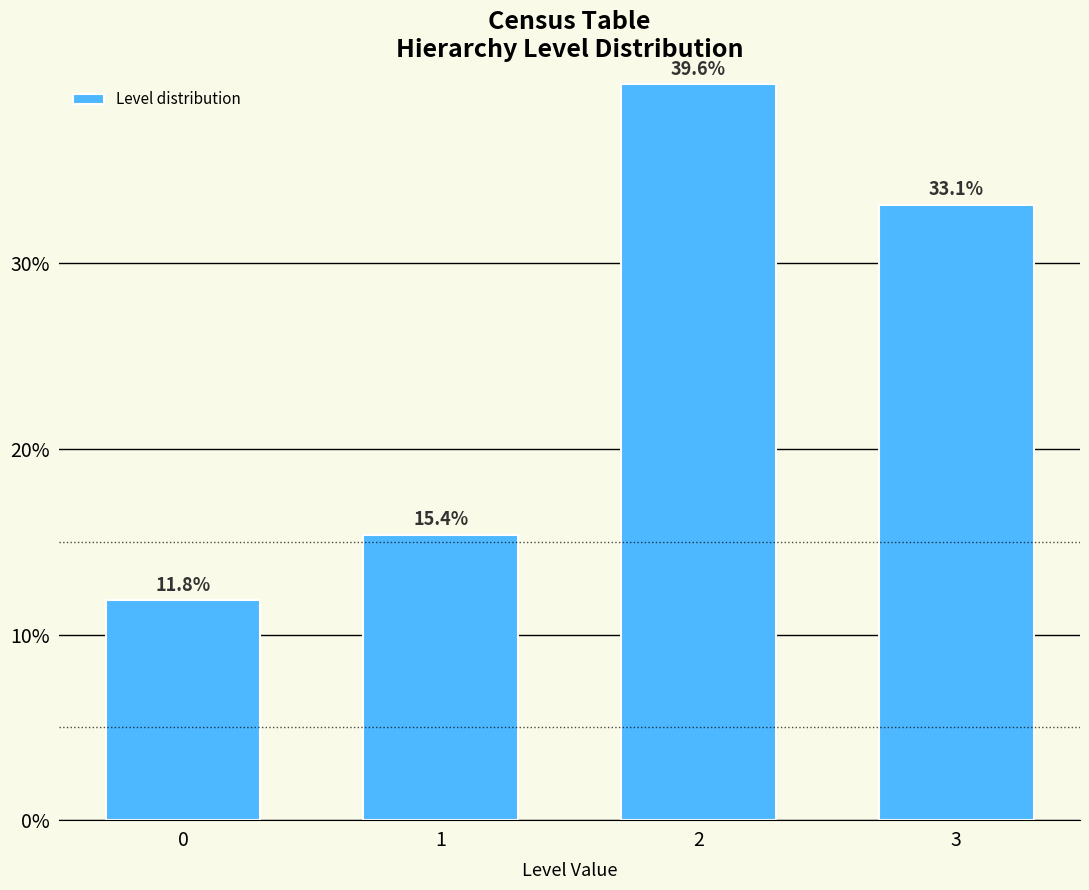

Reading left to right, list all the values displayed in this chart.

11.8	15.4	39.6	33.1